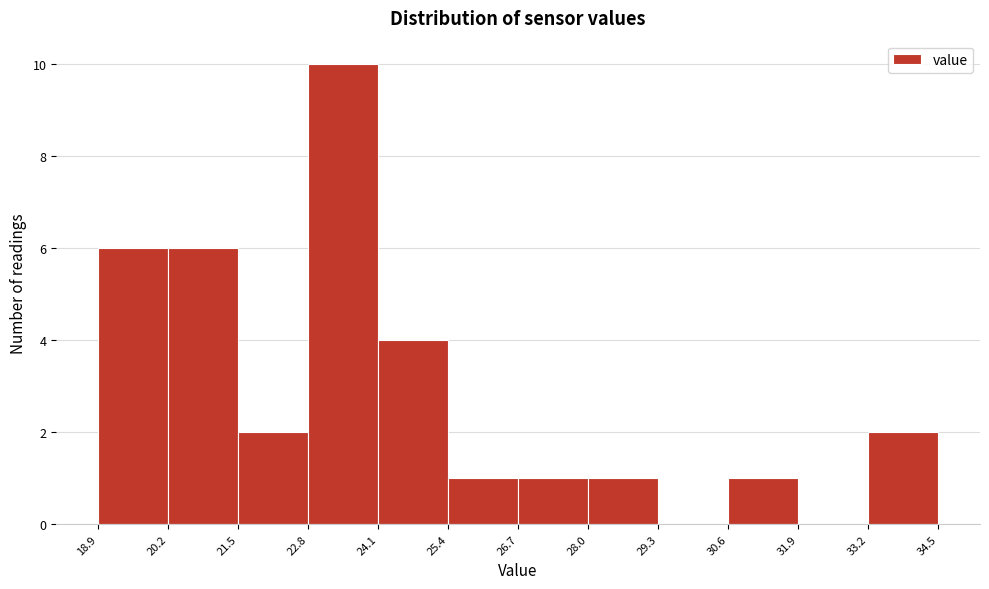

Which range on the x-axis has the tallest bar?

22.8 to 24.1